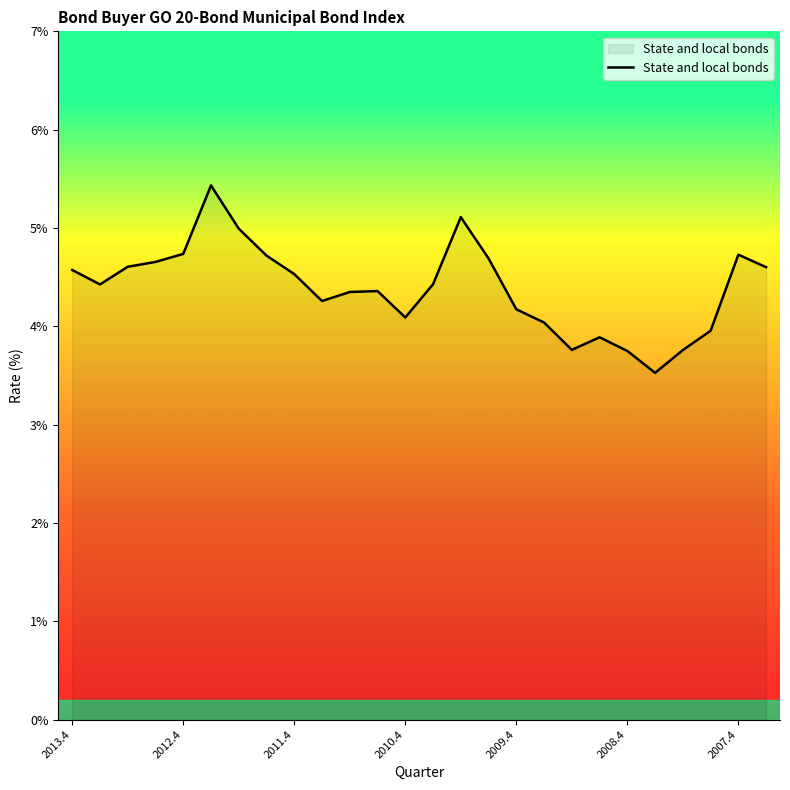

What is the smallest value displayed?

3.5